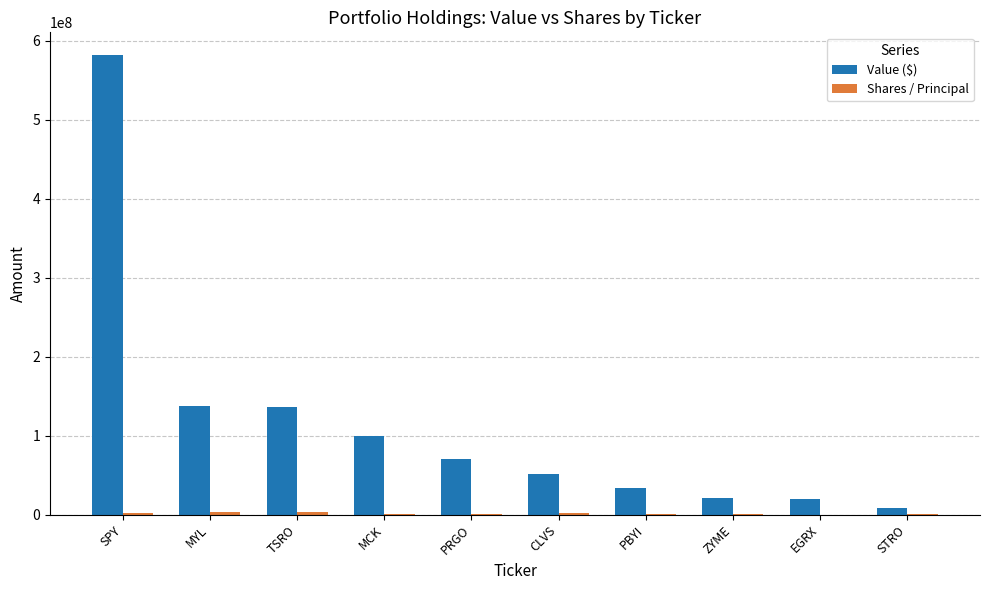

The value of Value ($) at ZYME is 21556000. True or false?

True